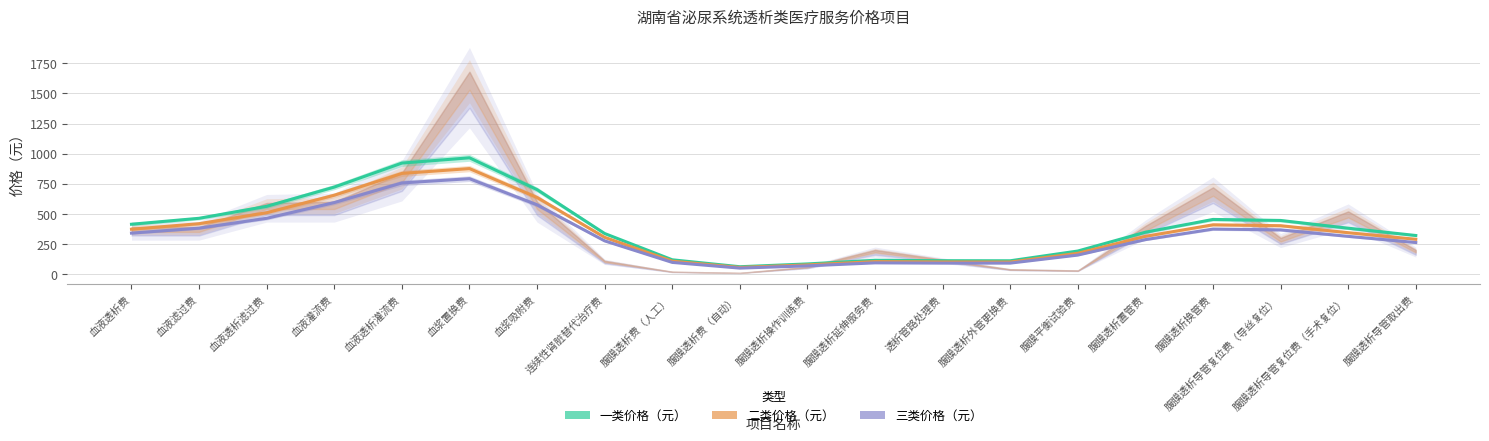

The value of 二类价格（元） at 腹膜透析导管复位费（手术复位） is 237.6. True or false?

False